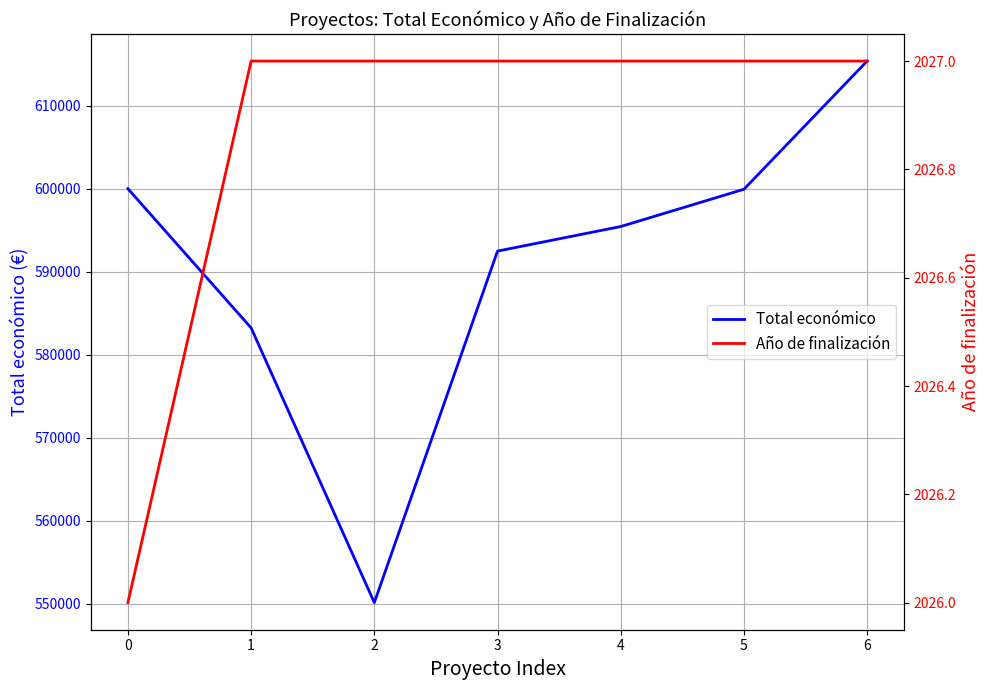

What are all the series names shown in the legend?

Total económico, Año de finalización